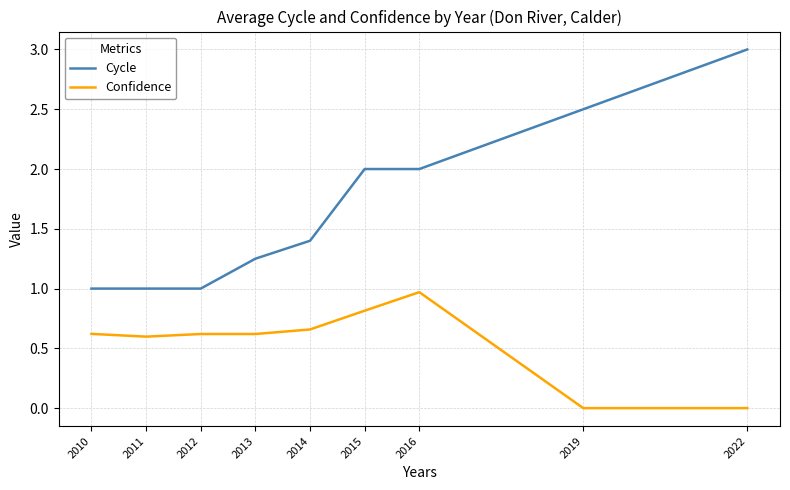

True or false: Confidence has a value of 0.4 at 2022.

False